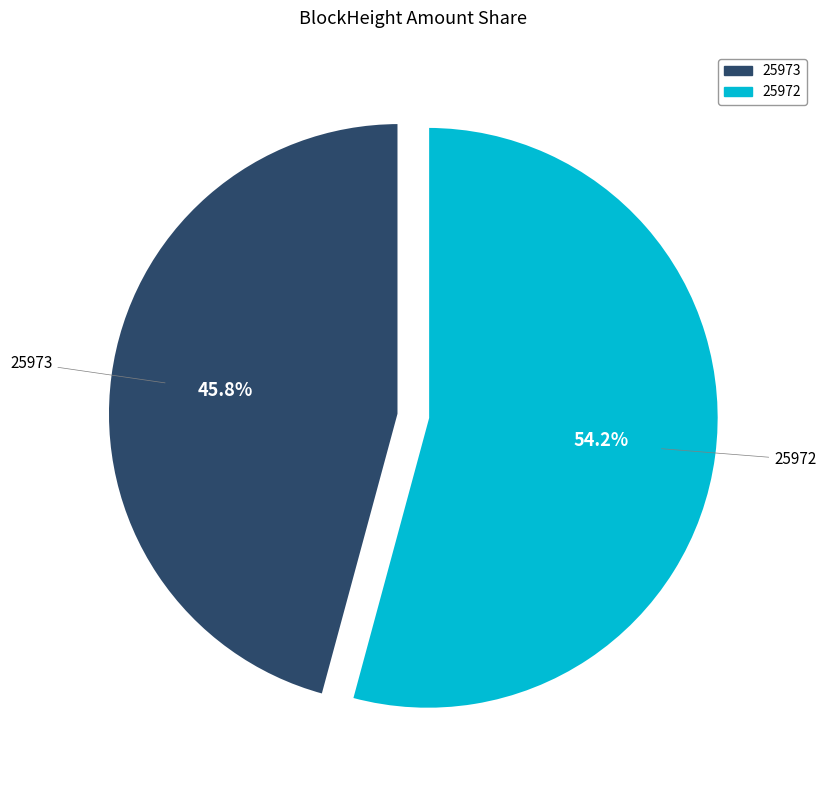

Which slice is the largest?

25972